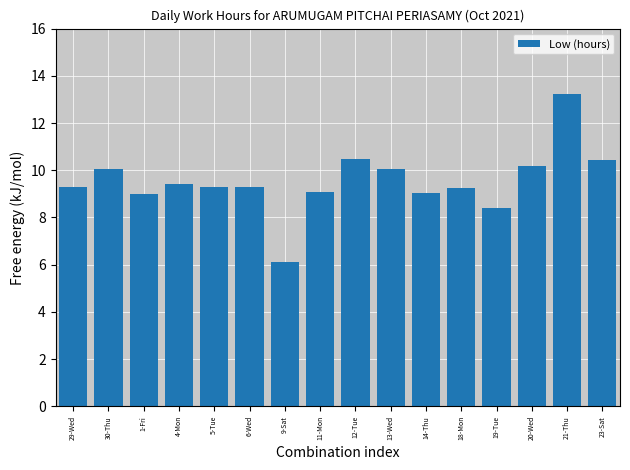

What value does the data have at 5-Tue?

9.3